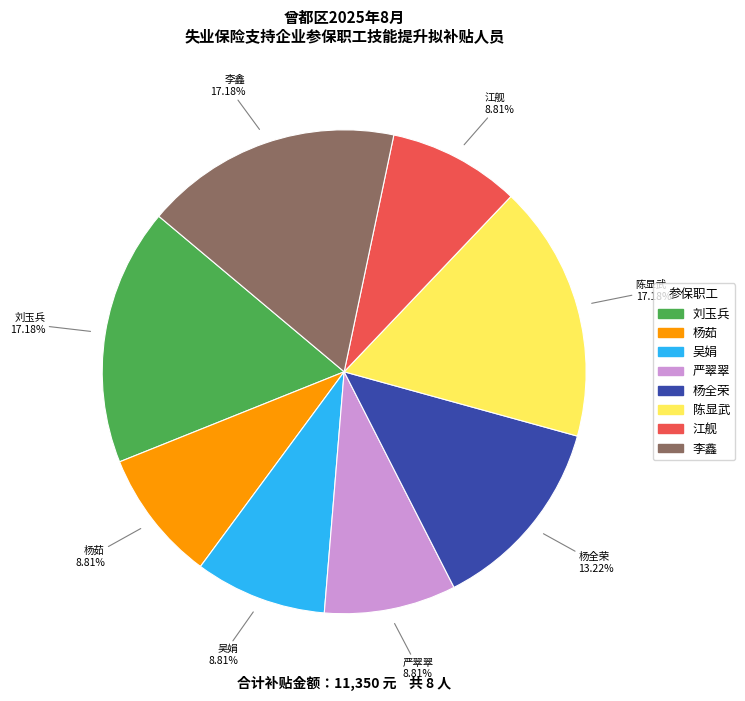

What is the ratio of the value at 吴娟 to the value at 李鑫?

0.5